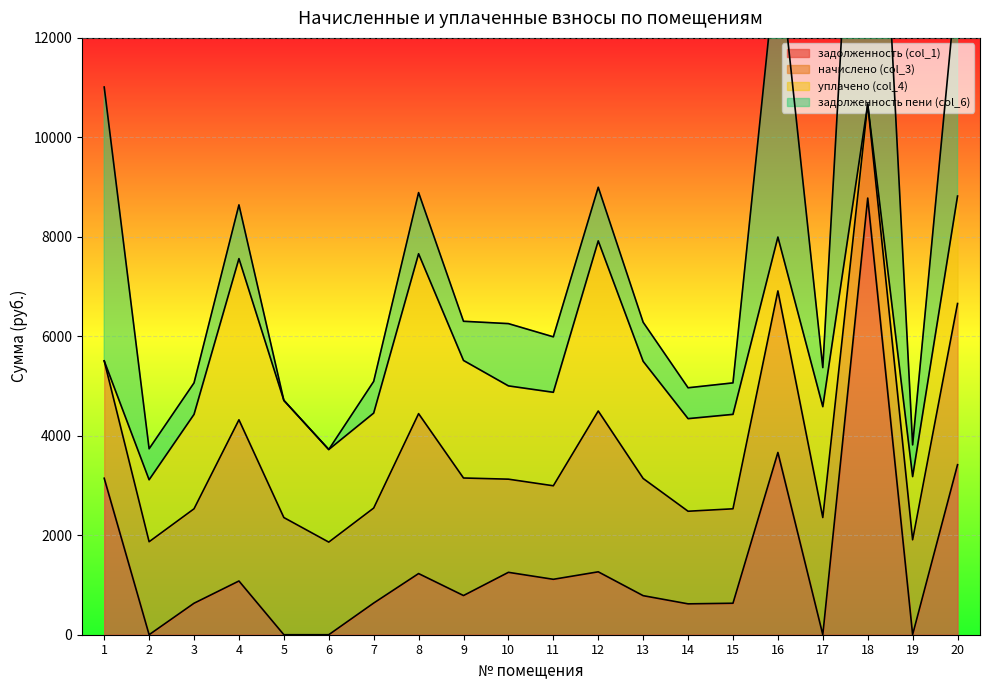

At which label does начислено (col_3) reach its peak?

16